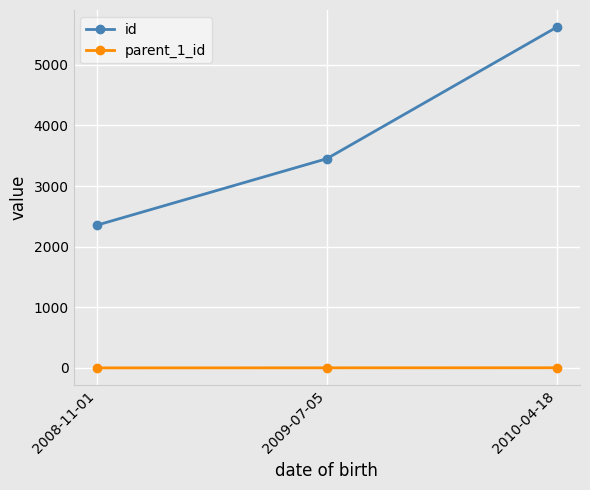

What is the difference between the highest and lowest values at 2009-07-05?

3450